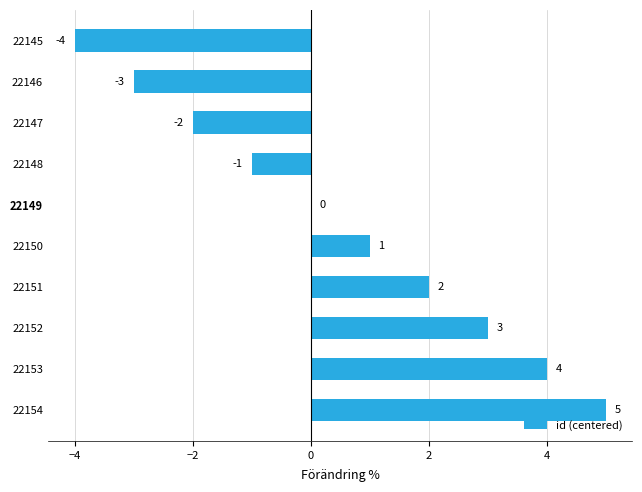

True or false: the data shows 1 at 22151.

False